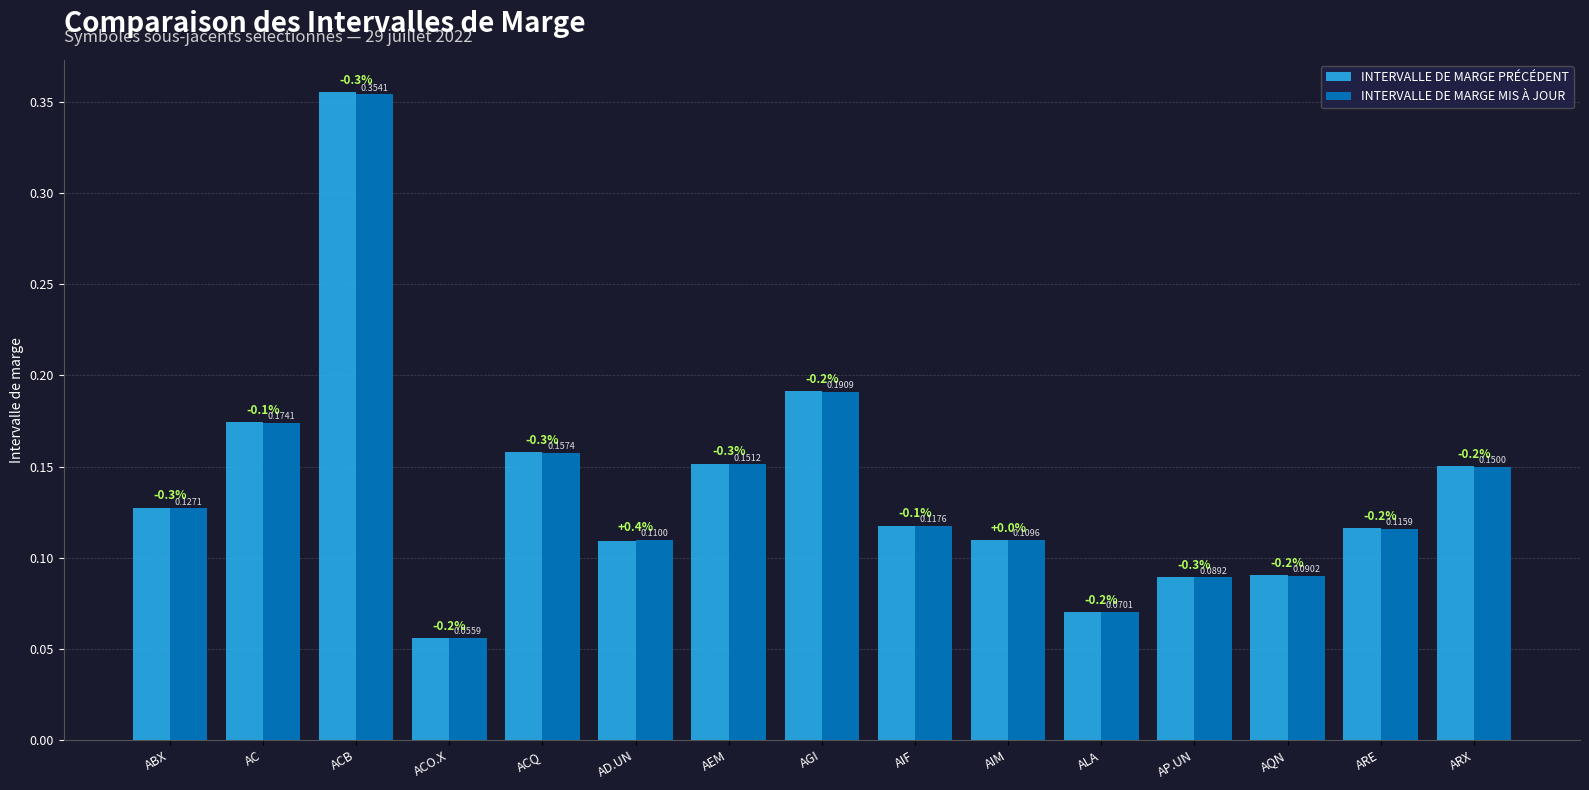

Which category has the highest value in the INTERVALLE DE MARGE PRÉCÉDENT series?

ACB